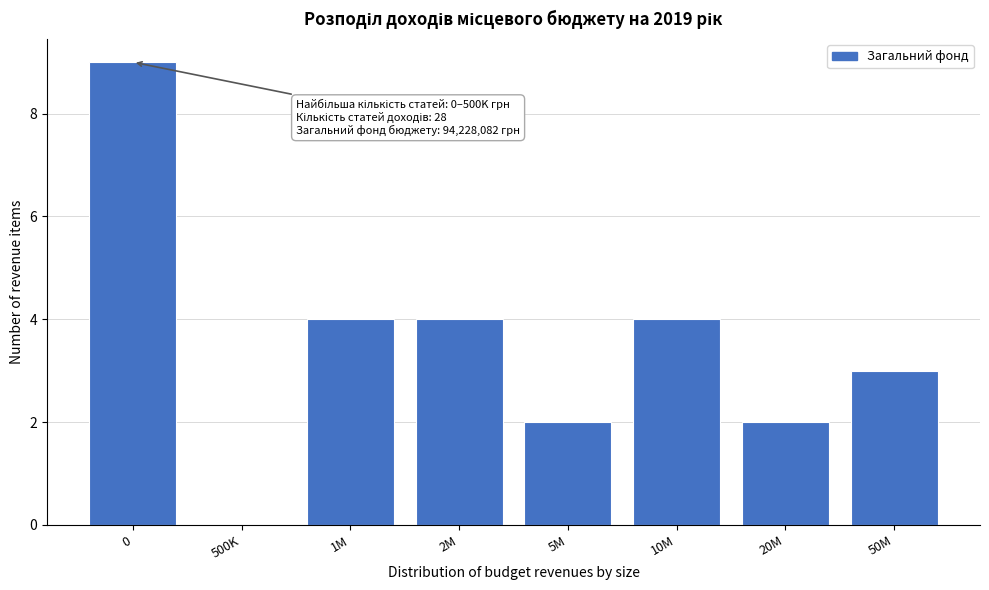

Reading left to right, extract all data points from this chart.

0=9	500K=0	1M=4	2M=4	5M=2	10M=4	20M=2	50M=3